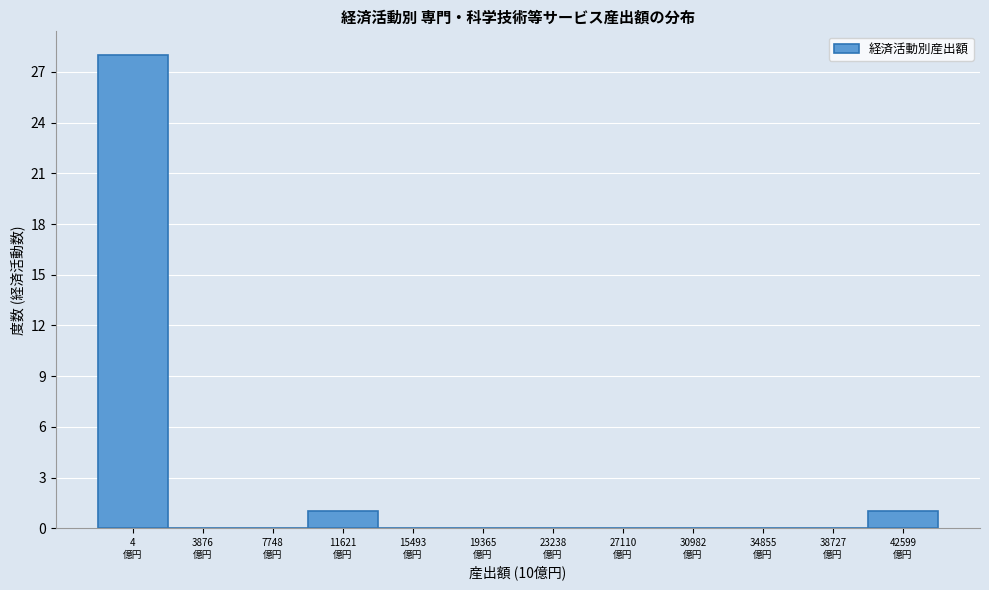

What is the sum of all values?

30